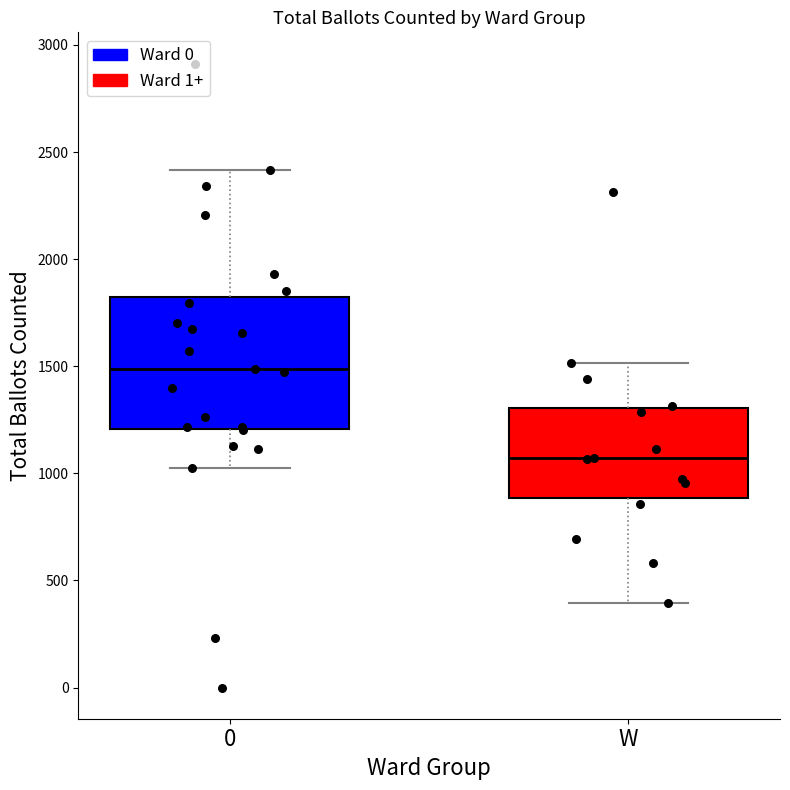

Comparing the boxes themselves (not the whiskers), which one is the tallest?

0